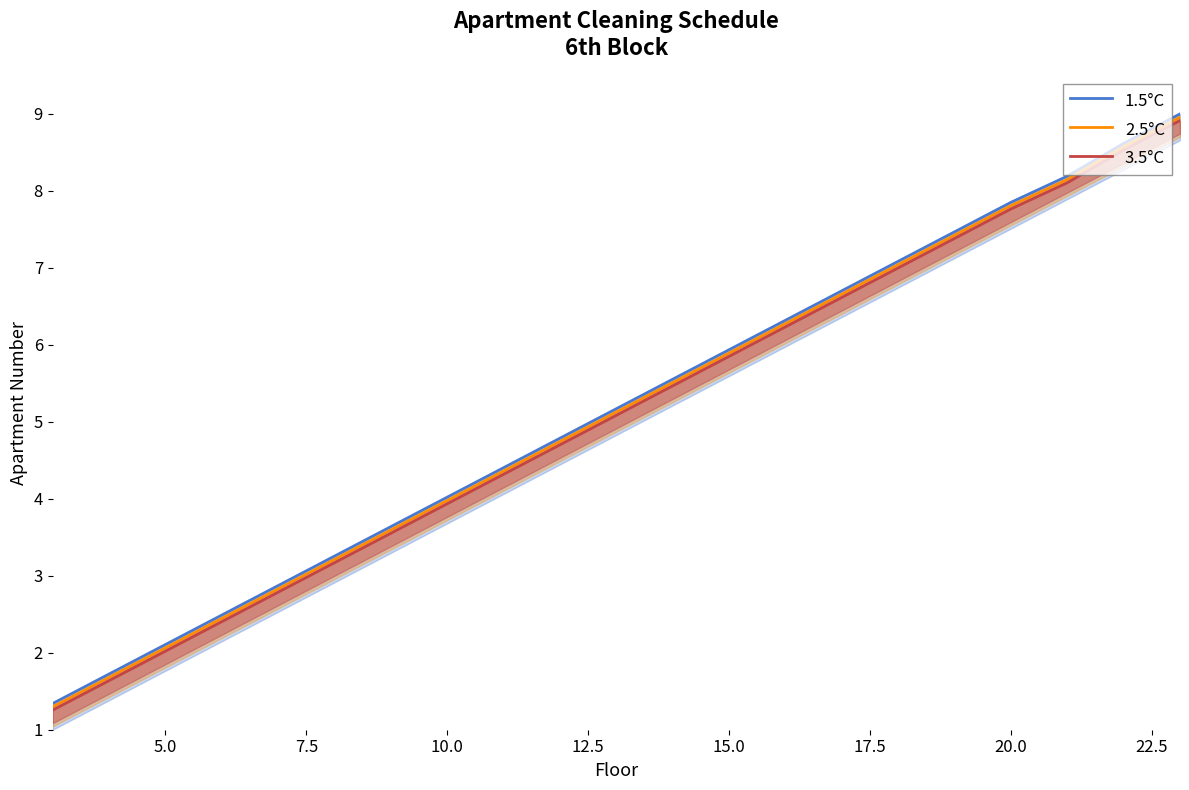

Does the chart display data point markers on the line(s)?

No